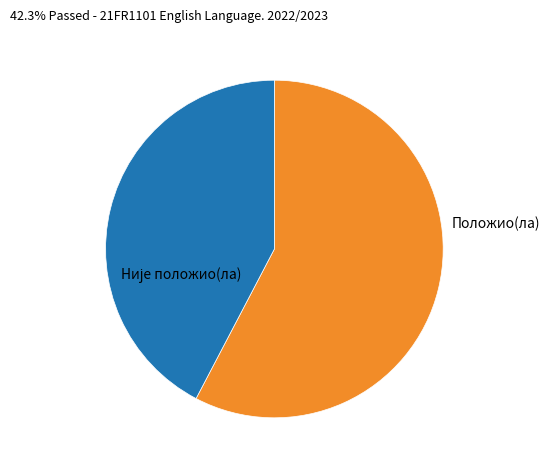

Is there a majority slice in this chart?

Yes